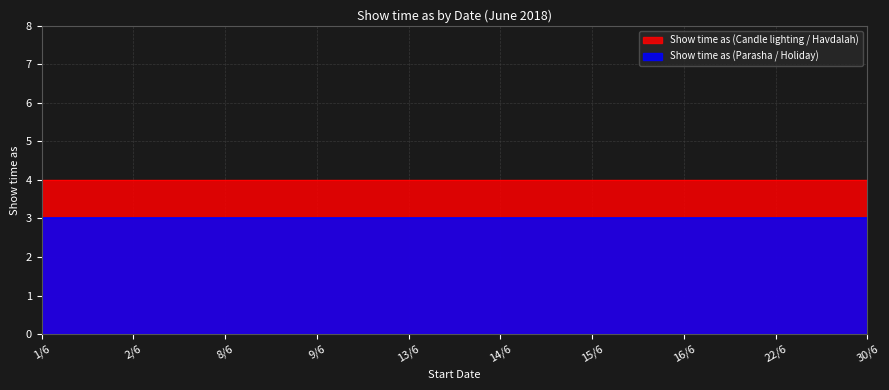

The value of Show time as (Parasha / Holiday) at 15/6 is 3. True or false?

True